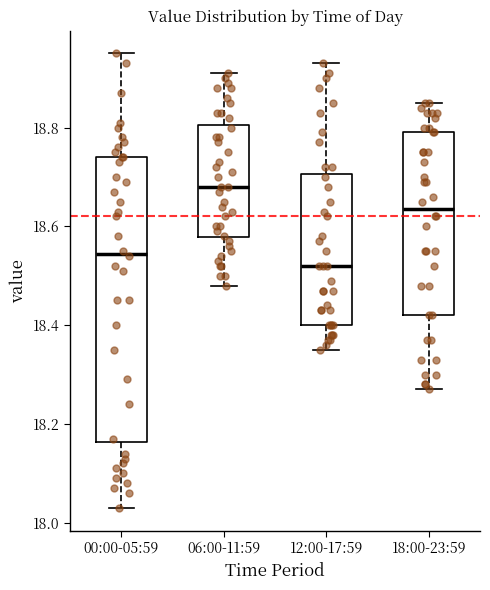

Where is the lower edge of the box for 06:00-11:59 on the y-axis? The values are not printed on the chart, so give them approximately, as read against the axis.

18.58